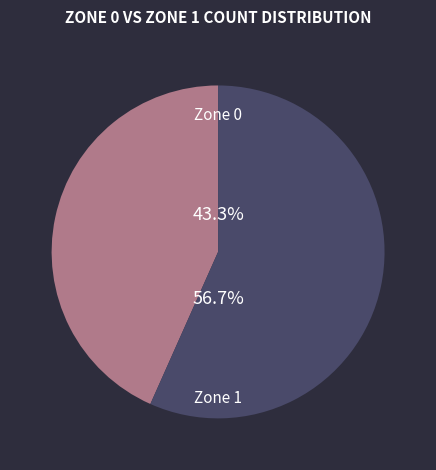

How many segments does this pie chart have?

2